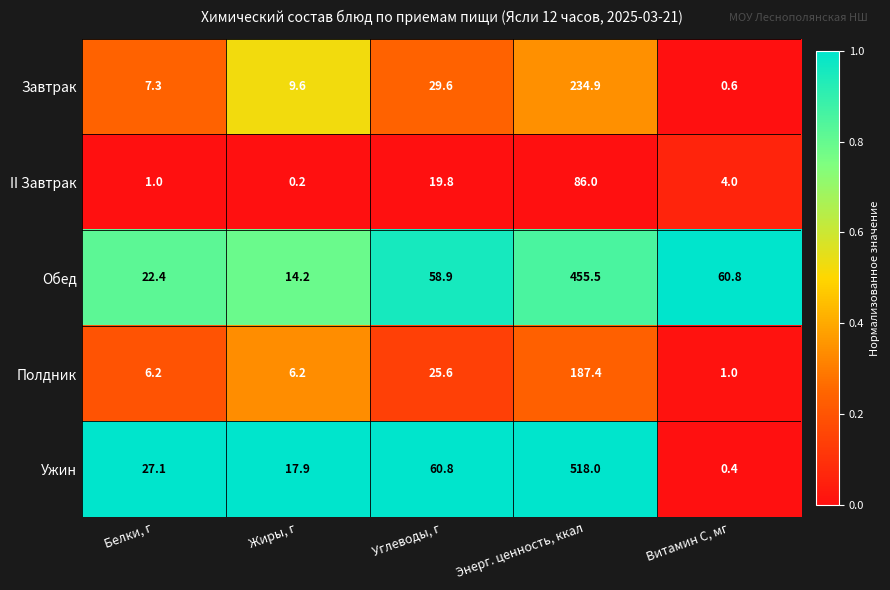

Between Белки, г and Жиры, г, which series saw the biggest shift?

Ужин